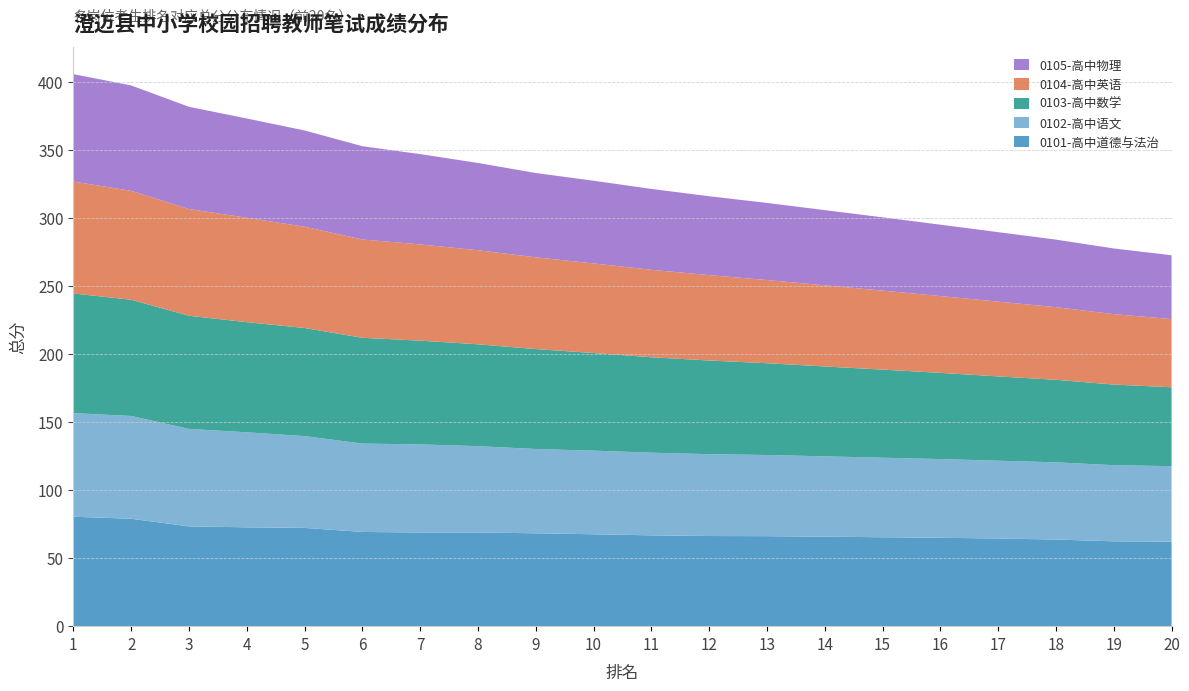

Reading left to right, list all the values displayed in this chart.

0101-高中道德与法治: 1=80.5	2=79.0	3=73.4	4=72.7	5=72.3	6=69.3	7=68.9	8=68.9	9=68.3	10=67.6	11=66.8	12=66.3	13=66.2	14=65.8	15=65.4	16=65.0	17=64.5	18=63.7	19=62.4	20=62.2
0102-高中语文: 1=76.2	2=75.6	3=71.7	4=69.9	5=67.5	6=65.0	7=64.8	8=63.5	9=62.0	10=61.5	11=60.8	12=60.2	13=59.7	14=59.1	15=58.5	16=57.9	17=57.2	18=56.8	19=56.0	20=55.5
0103-高中数学: 1=88.0	2=85.5	3=83.2	4=81.0	5=79.5	6=77.8	7=76.3	8=74.9	9=73.5	10=71.8	11=70.2	12=68.9	13=67.5	14=66.1	15=64.8	16=63.4	17=62.0	18=60.7	19=59.3	20=58.0
0104-高中英语: 1=82.3	2=80.1	3=78.5	4=76.8	5=74.5	6=72.3	7=70.8	8=69.2	9=67.5	10=65.9	11=64.3	12=62.8	13=61.2	14=59.7	15=58.1	16=56.5	17=55.0	18=53.4	19=51.8	20=50.2
0105-高中物理: 1=79.0	2=77.5	3=75.2	4=73.0	5=70.8	6=68.6	7=66.4	8=64.2	9=62.0	10=60.8	11=59.5	12=58.0	13=56.7	14=55.3	15=53.9	16=52.5	17=51.1	18=49.7	19=48.3	20=46.9